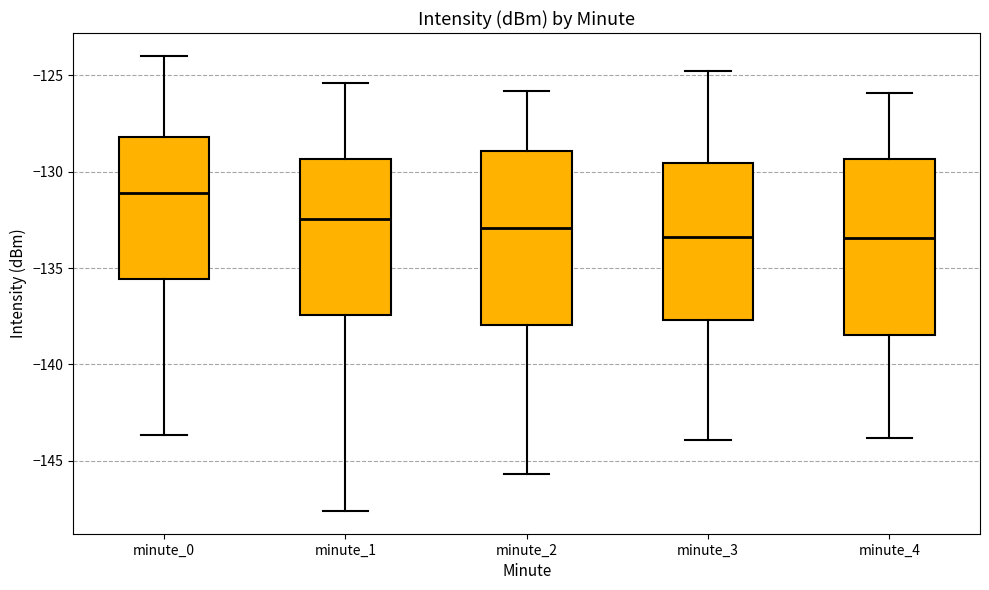

Reading left to right, read every box against the y-axis: the position of its median line, the range the box covers, and the ends of its whiskers. The values are not printed on the chart, so give them approximately, as read against the axis.

minute_0: median -131.0, box -135.5 to -128.0, whiskers -143.5 to -124.0
minute_1: median -132.5, box -137.5 to -129.5, whiskers -147.5 to -125.5
minute_2: median -133.0, box -138.0 to -129.0, whiskers -145.5 to -126.0
minute_3: median -133.5, box -137.5 to -129.5, whiskers -144.0 to -125.0
minute_4: median -133.5, box -138.5 to -129.5, whiskers -144.0 to -126.0